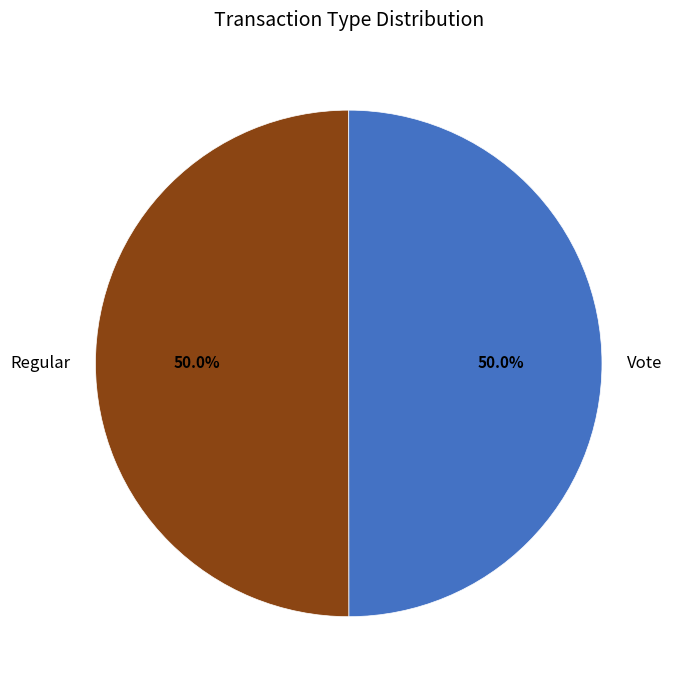

What percentage is the Regular slice, to the nearest percent?

50%